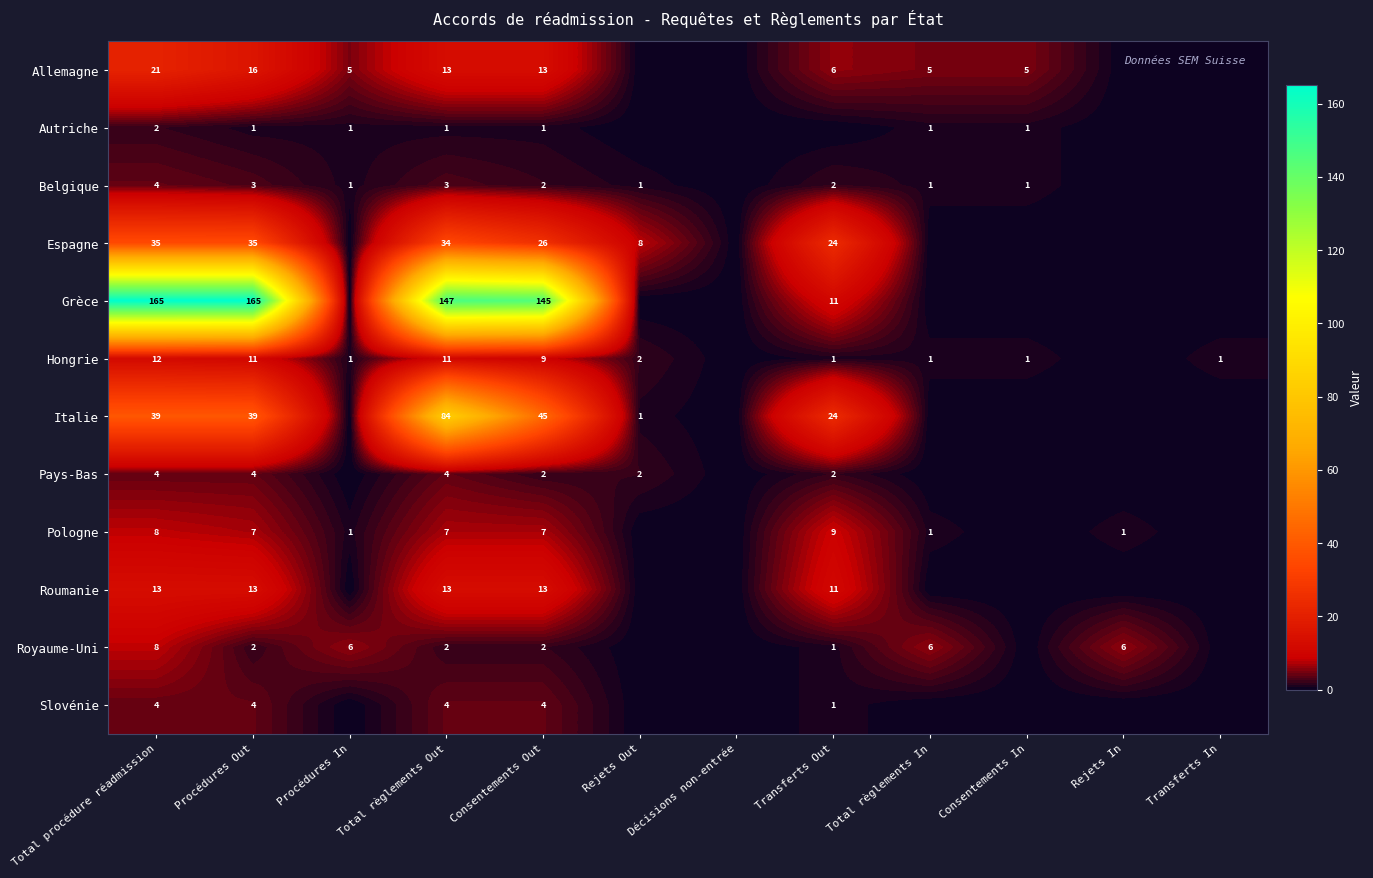

The Italie series shows 45 at Consentements Out. True or false?

True